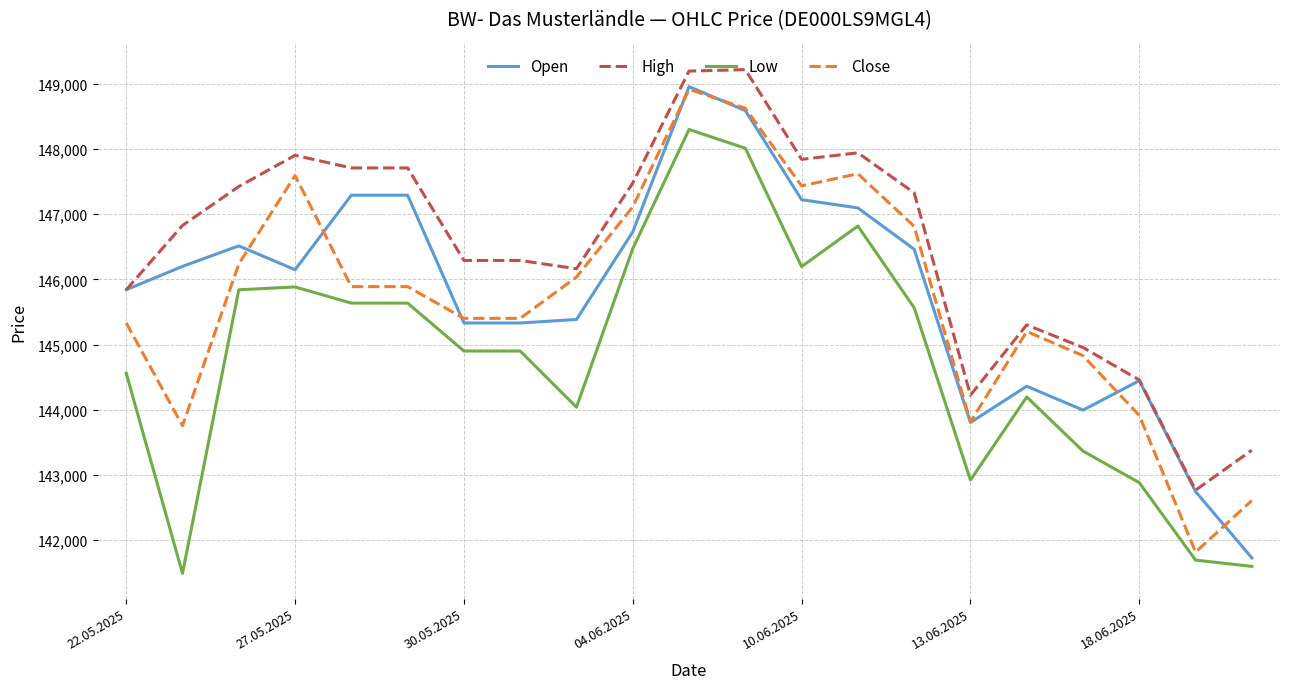

True or false: High and Low intersect in this chart.

False